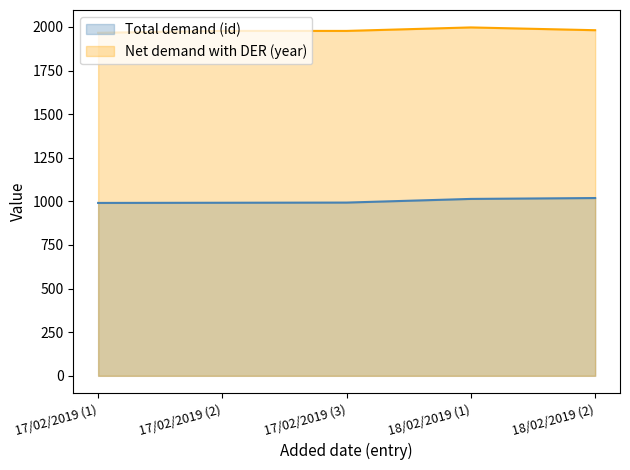

How many values in the Net demand with DER (year) series are below 1977?

1